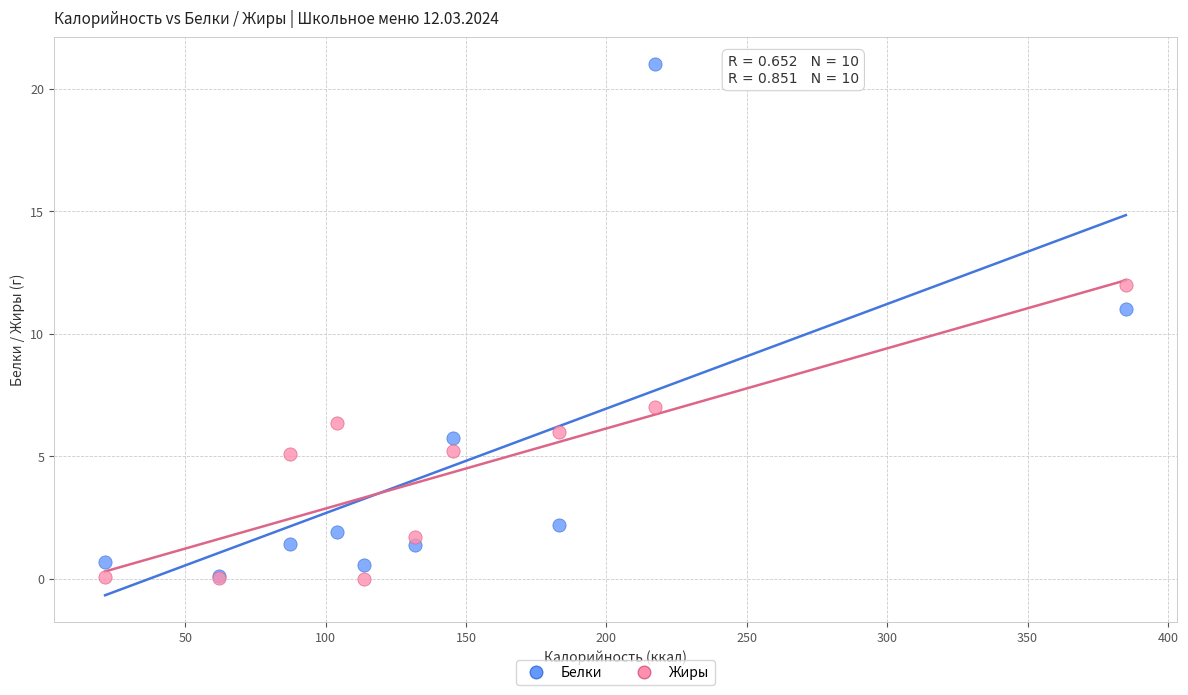

What are all the series names shown in the legend?

Белки, Жиры